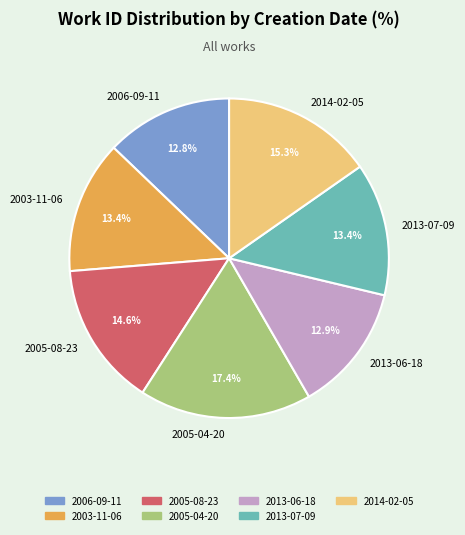

Approximately how many times larger is the value at 2006-09-11 compared to 2005-04-20?

0.7